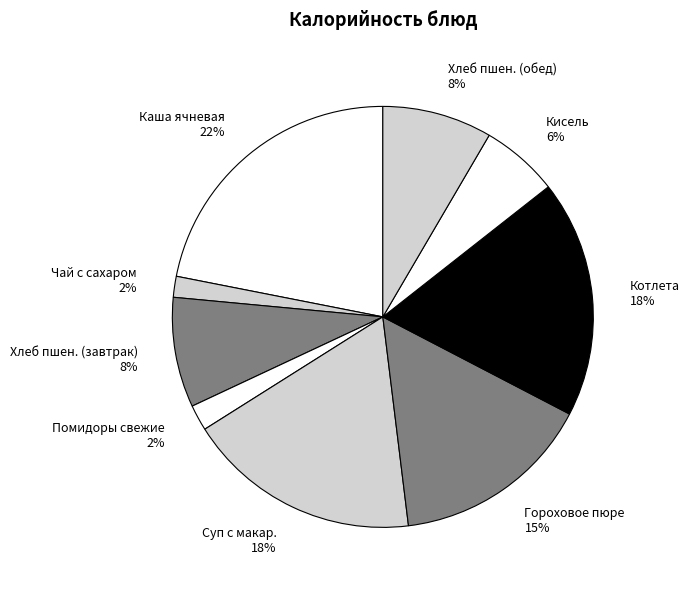

To the nearest percent, what portion does Хлеб пшен. (завтрак) represent?

8%